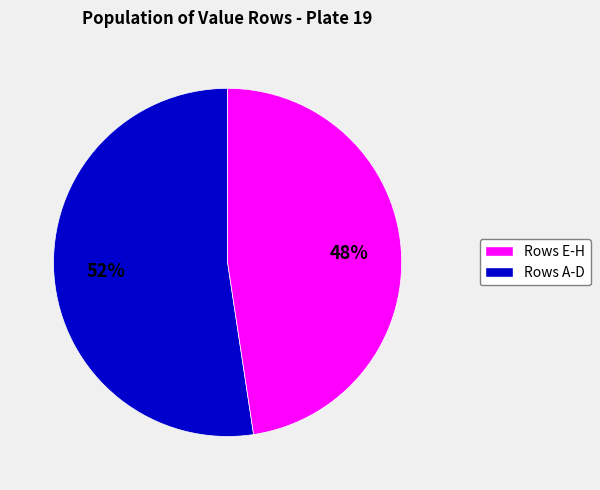

To the nearest percent, what is the average slice percentage?

50%